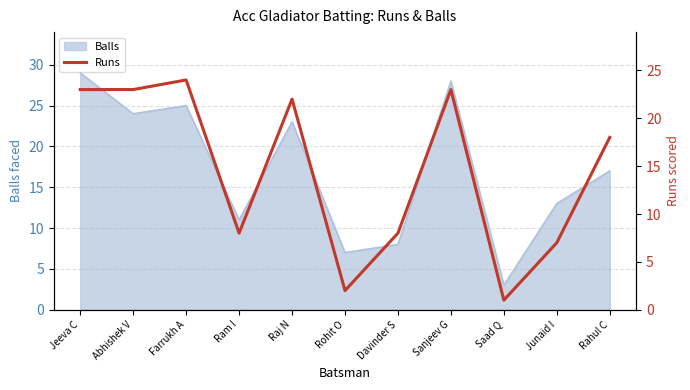

Where does the data first go above 18?

Jeeva C